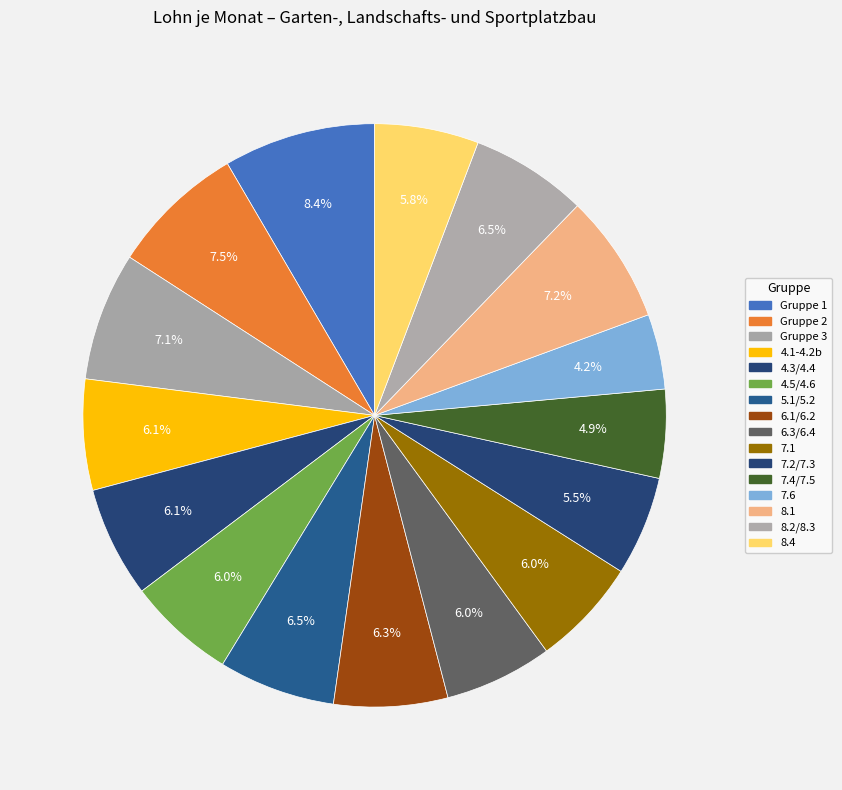

How many segments does this pie chart have?

16